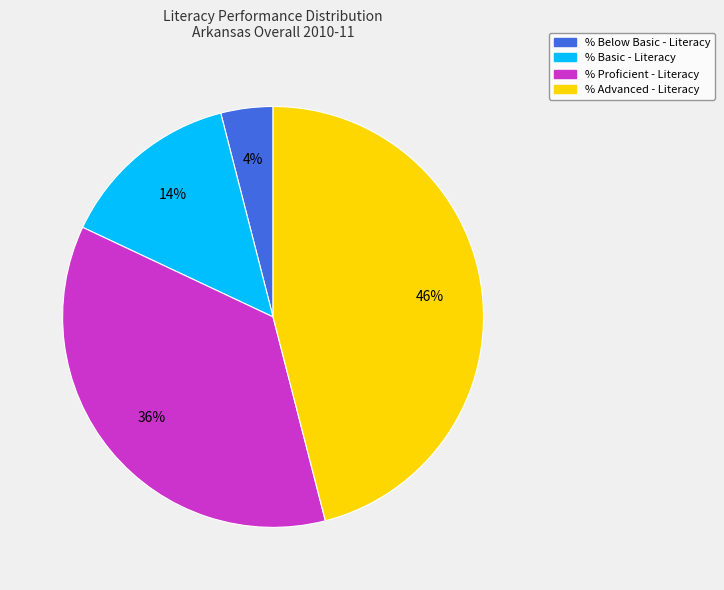

To the nearest percent, what percentage of the pie is % Below Basic - Literacy?

4%